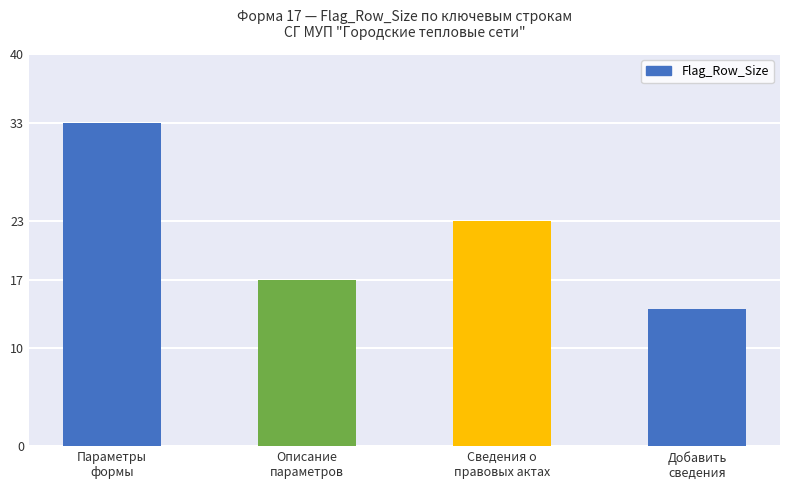

Approximately how many times larger is the value at Параметры
формы compared to Описание
параметров?

1.9